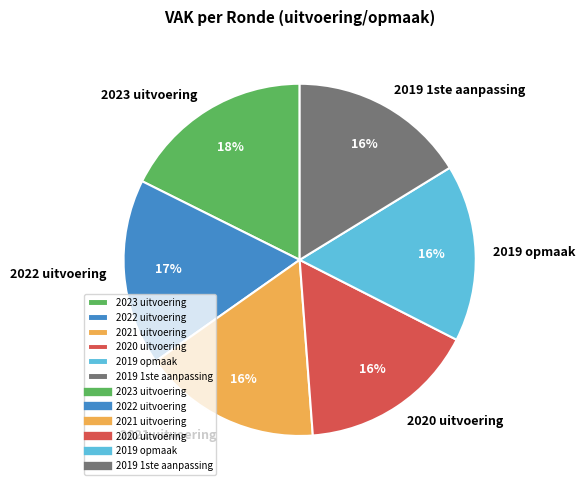

To the nearest percent, what portion does 2019 1ste aanpassing represent?

16%